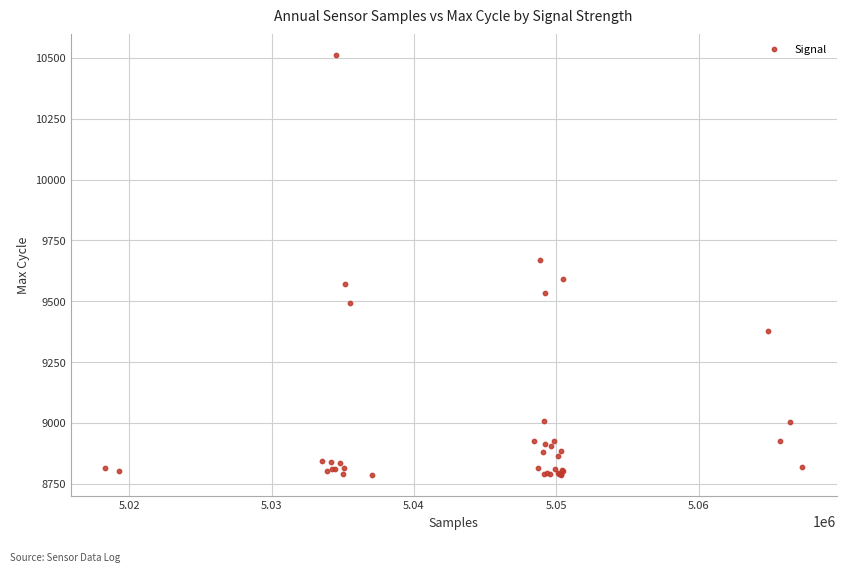

What Y value in the scatter plot is closest to 9648?

9669